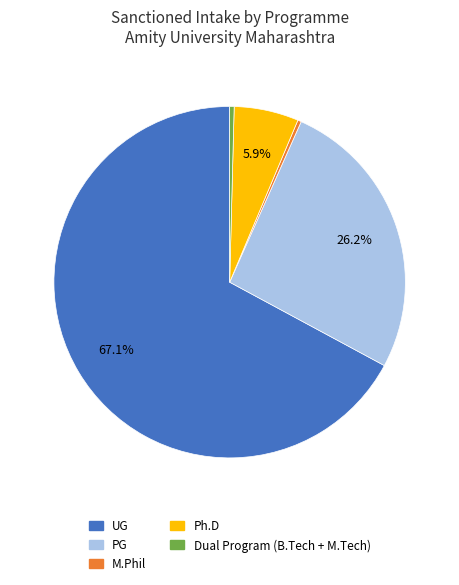

Which category accounts for the majority?

UG